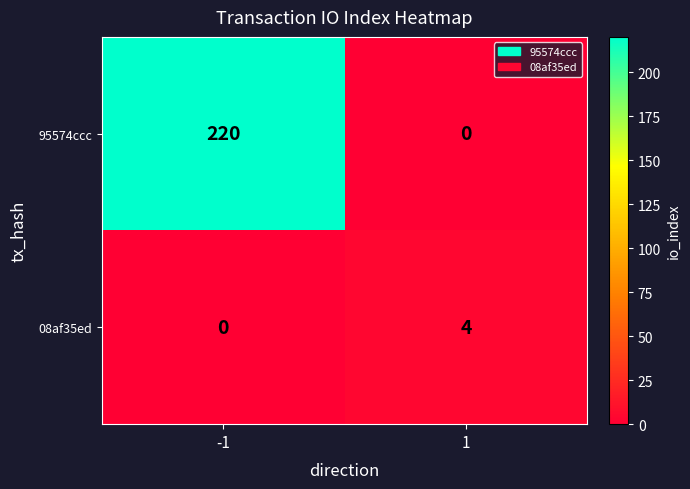

What is the maximum value for 08af35ed?

4